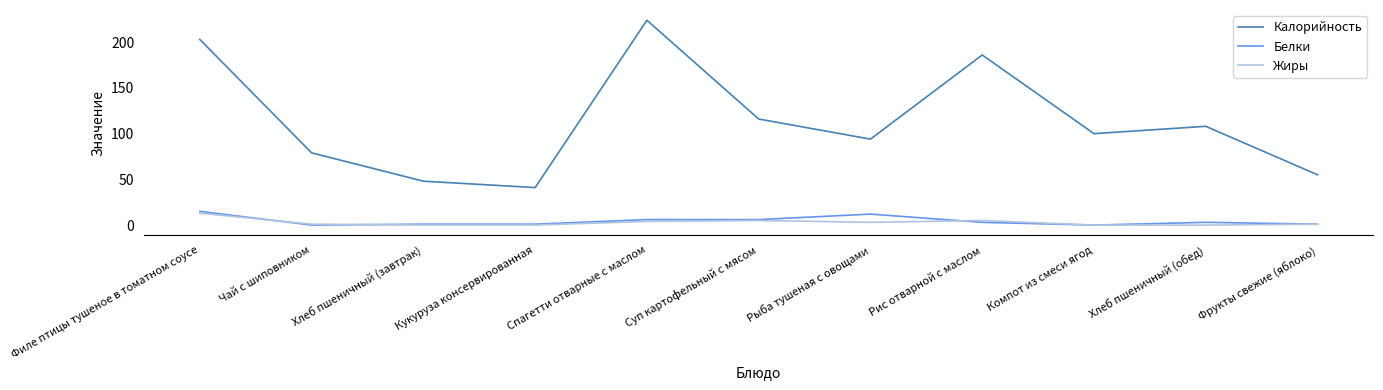

What are all the series names shown in the legend?

Калорийность, Белки, Жиры